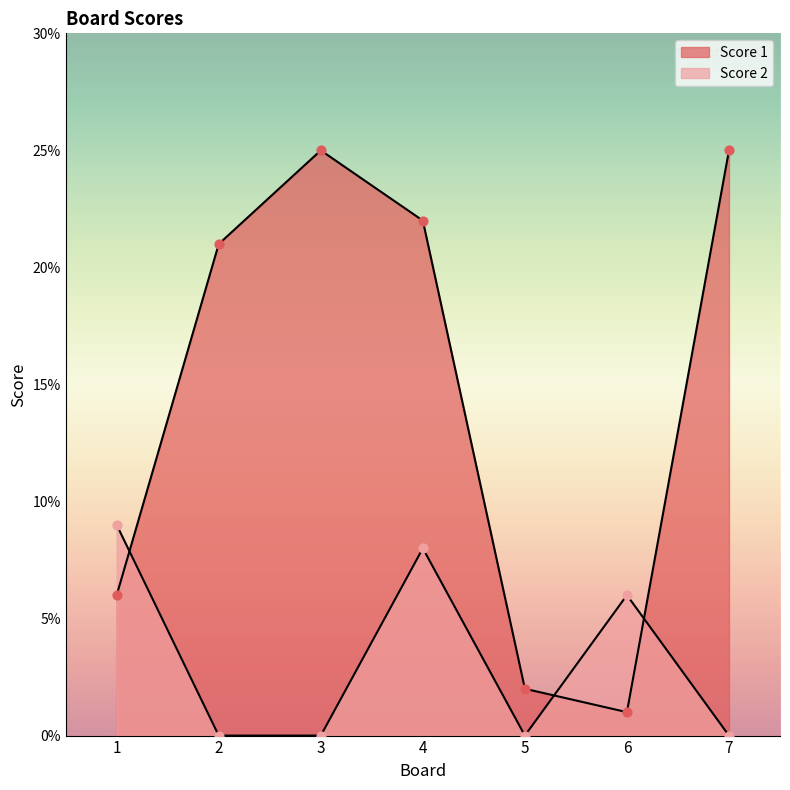

At how many categories does at least one series exceed 14?

4